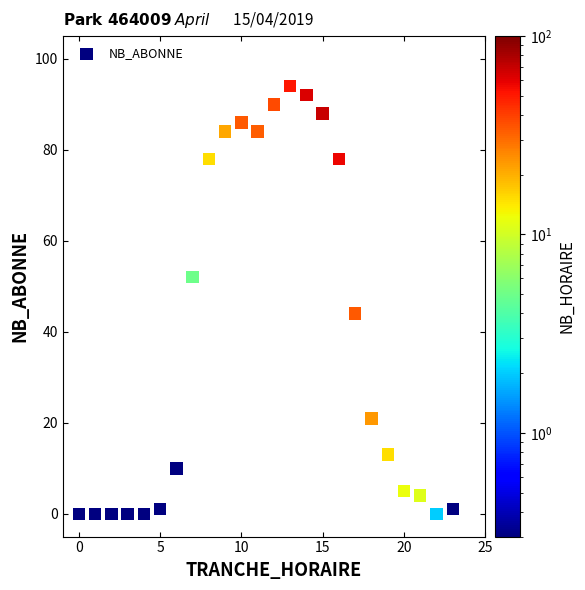

What Y value in the scatter plot is closest to 47?

44